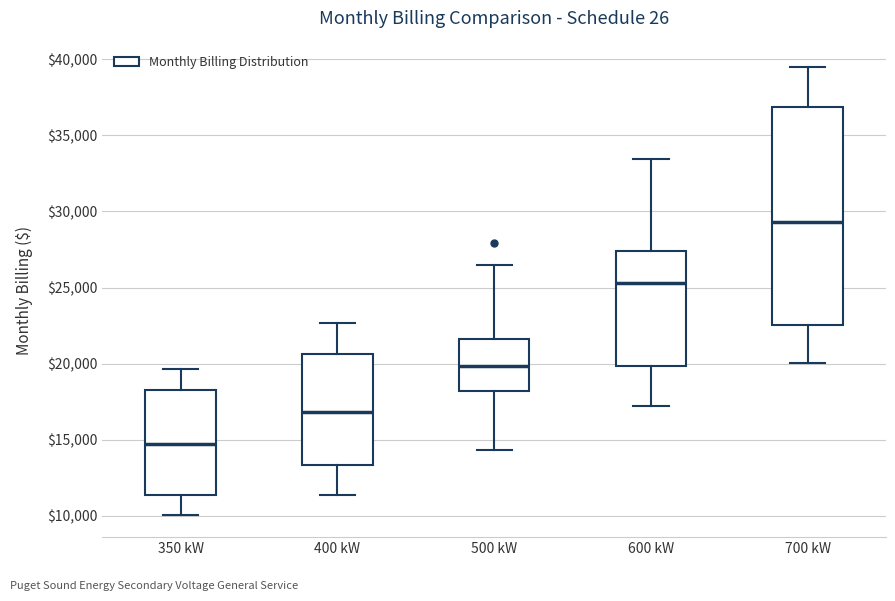

Where does the lower whisker of the box for 400 kW end on the y-axis? The values are not printed on the chart, so give them approximately, as read against the axis.

11500